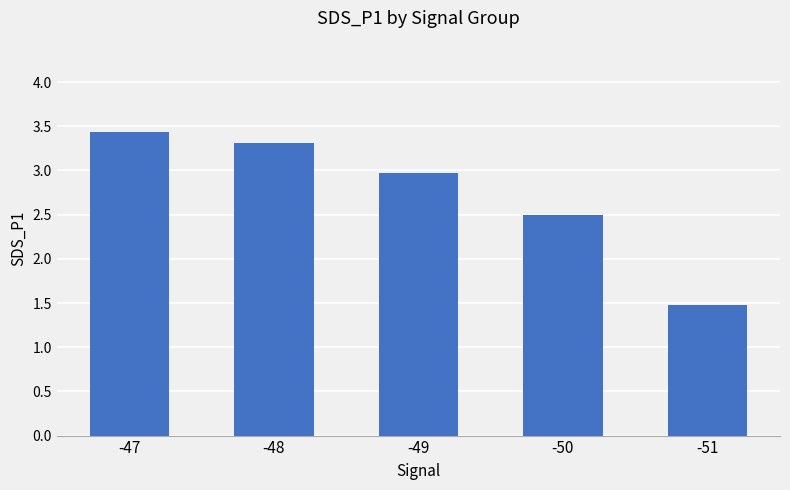

List the labels in order of value, smallest first.

-51, -50, -49, -48, -47